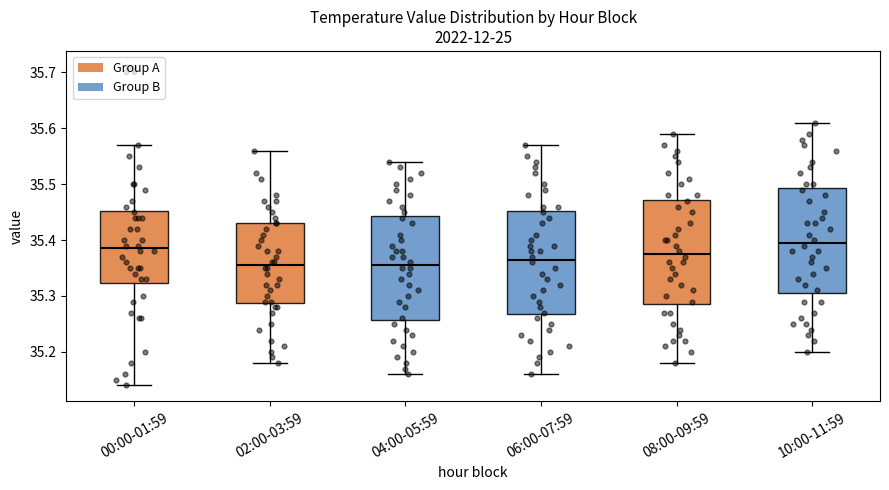

Reading left to right, read every box against the y-axis: the position of its median line, the range the box covers, and the ends of its whiskers. The values are not printed on the chart, so give them approximately, as read against the axis.

00:00-01:59: median 35.39, box 35.32 to 35.45, whiskers 35.14 to 35.57
02:00-03:59: median 35.36, box 35.29 to 35.43, whiskers 35.18 to 35.56
04:00-05:59: median 35.36, box 35.26 to 35.44, whiskers 35.16 to 35.54
06:00-07:59: median 35.37, box 35.27 to 35.45, whiskers 35.16 to 35.57
08:00-09:59: median 35.38, box 35.29 to 35.47, whiskers 35.18 to 35.59
10:00-11:59: median 35.40, box 35.31 to 35.49, whiskers 35.20 to 35.61